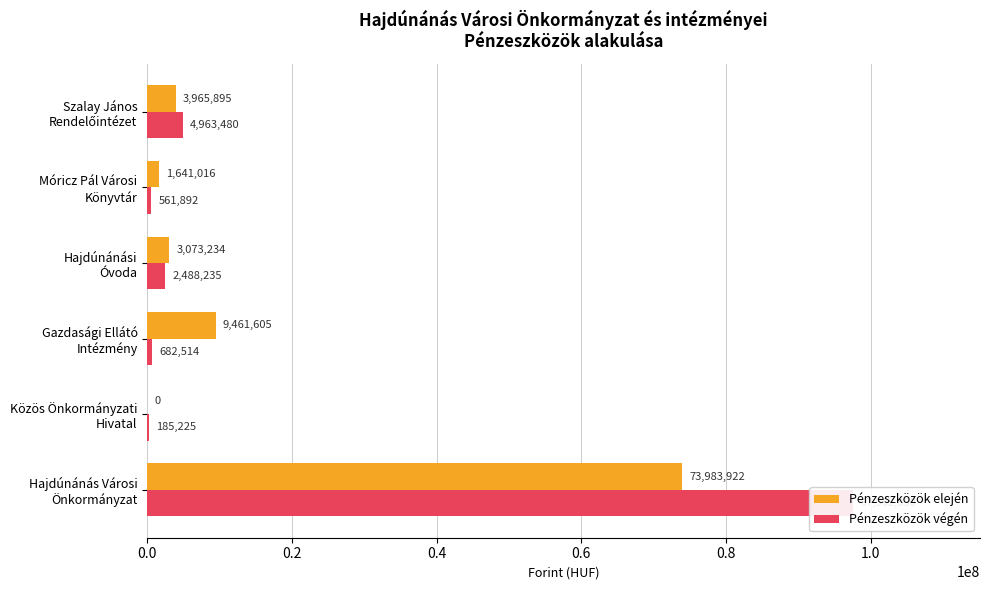

Rank the series by their maximum value, from lowest to highest.

Pénzeszközök elején, Pénzeszközök végén